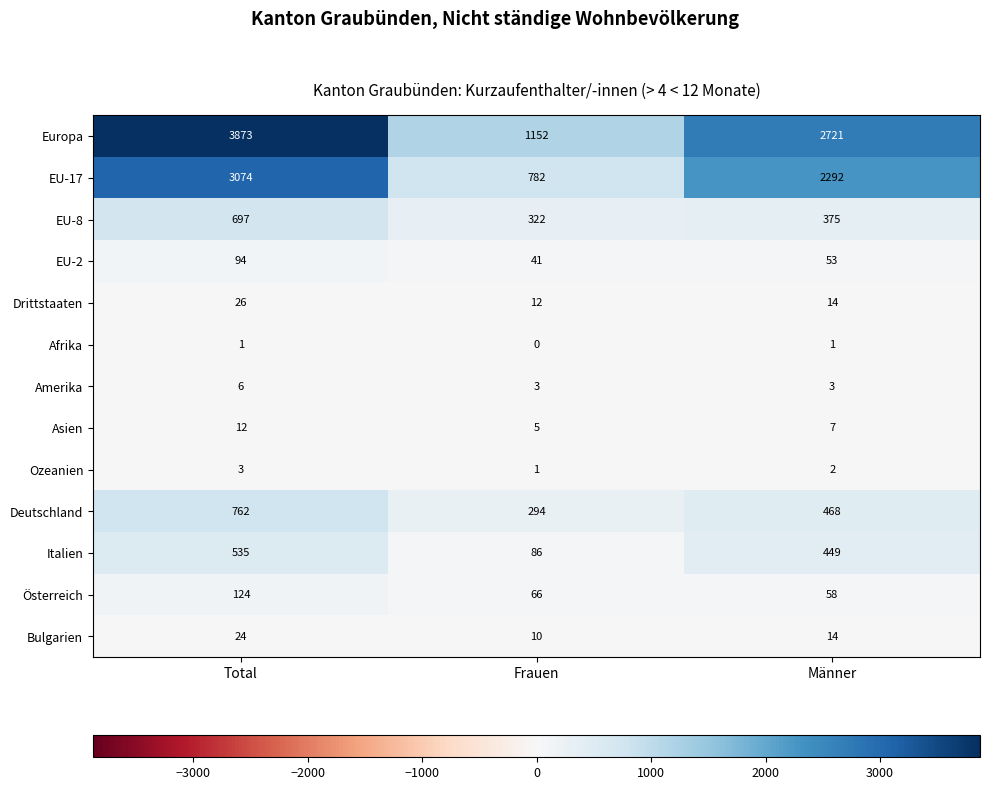

Which category has the highest value across all series?

Total